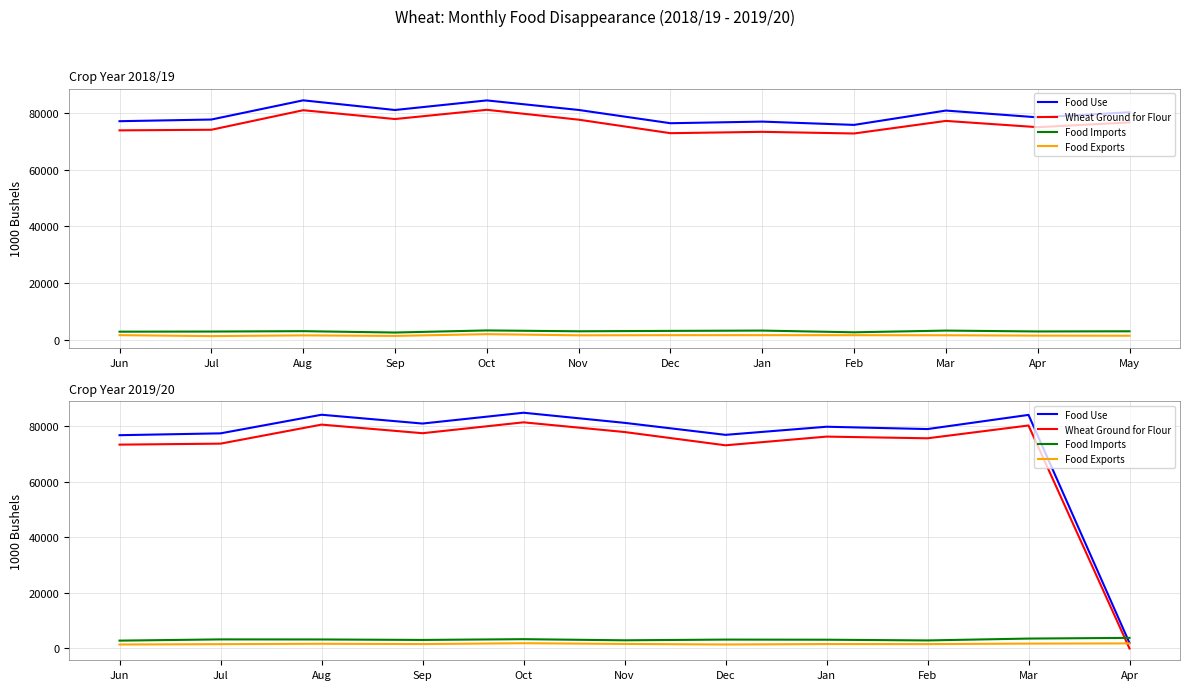

What is the highest value of the Food Imports series?

3821